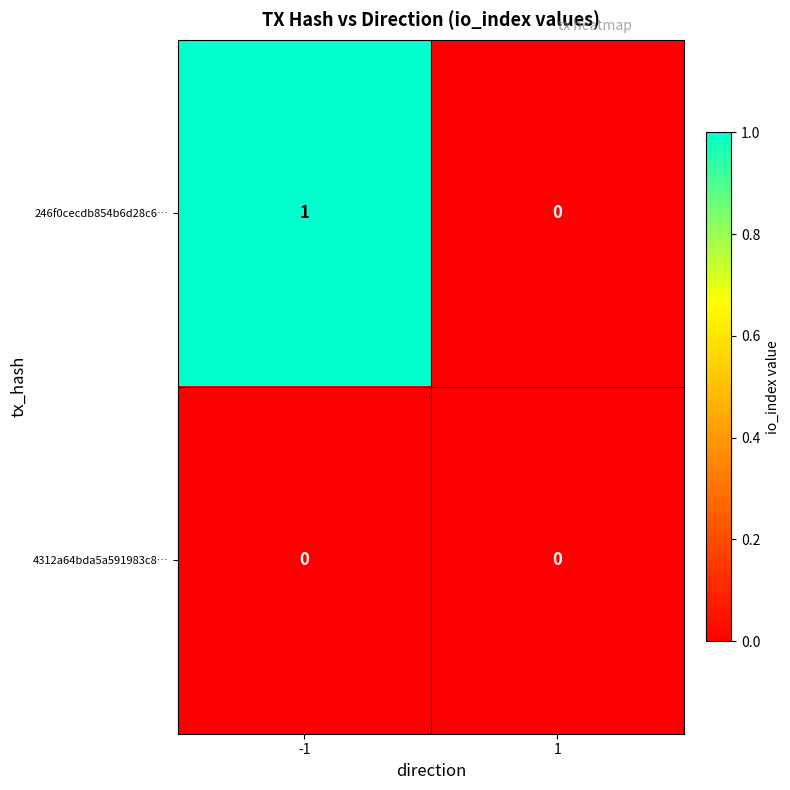

Reading left to right, extract all data points from this chart.

246f0cecdb854b6d28c6…: -1=1	1=0
4312a64bda5a591983c8…: -1=0	1=0